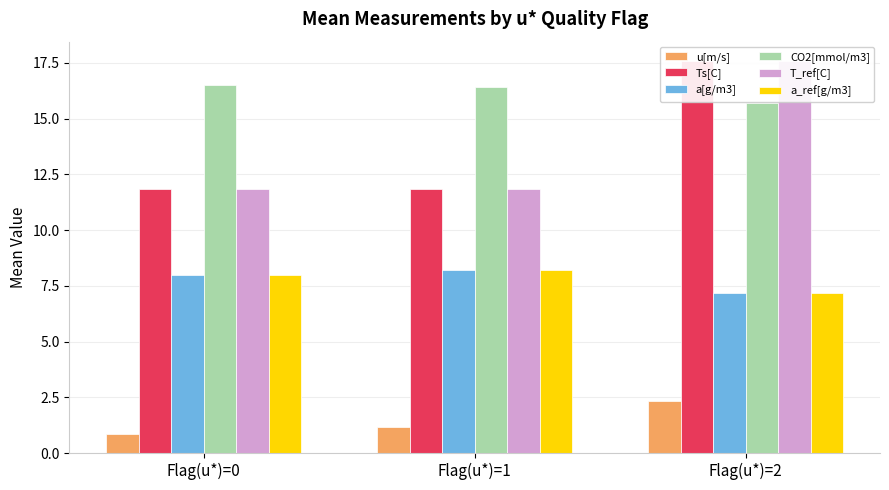

Are the bars grouped side by side (vs. stacked)?

Yes